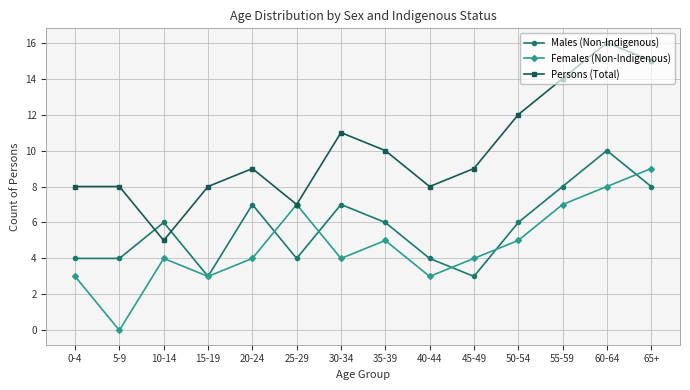

How many intersections are there between Persons (Total) and Males (Non-Indigenous)?

2